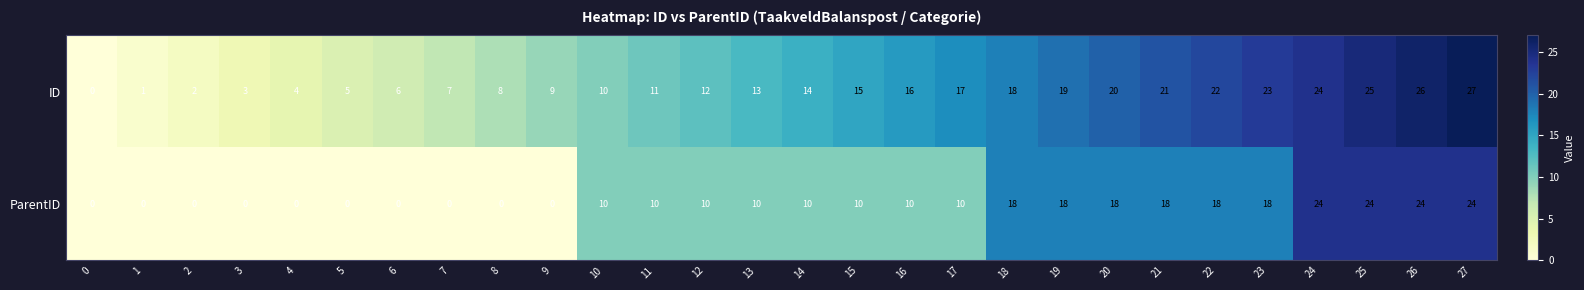

The ParentID series shows -17 at 9. True or false?

False